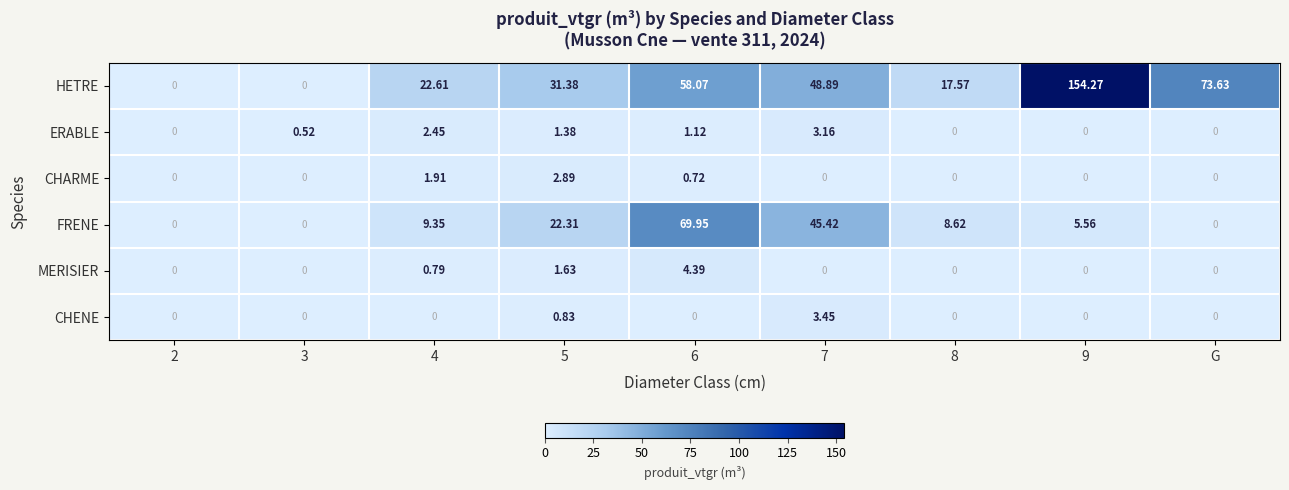

At 6, list the series in order from smallest to largest.

CHENE, CHARME, ERABLE, MERISIER, HETRE, FRENE